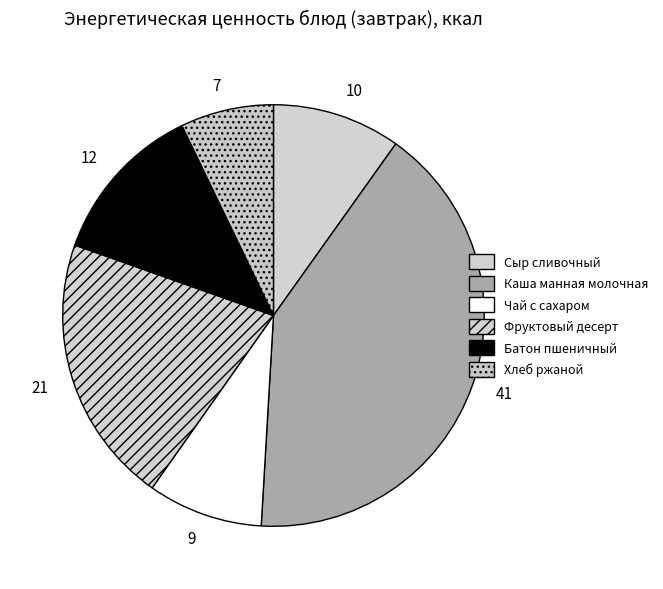

Combined, do Каша манная молочная and Батон пшеничный account for over 50%?

Yes